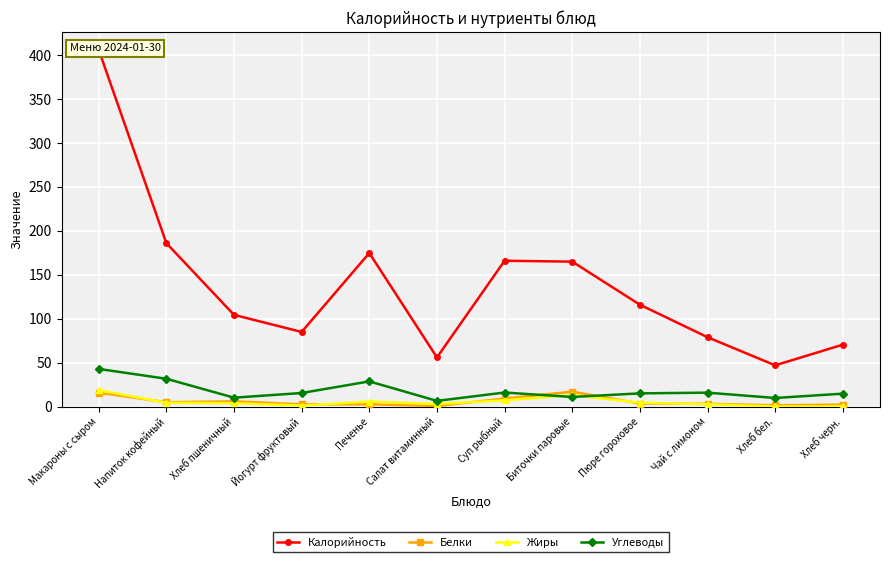

What is the label of the 10th point from the right?

Хлеб пшеничный